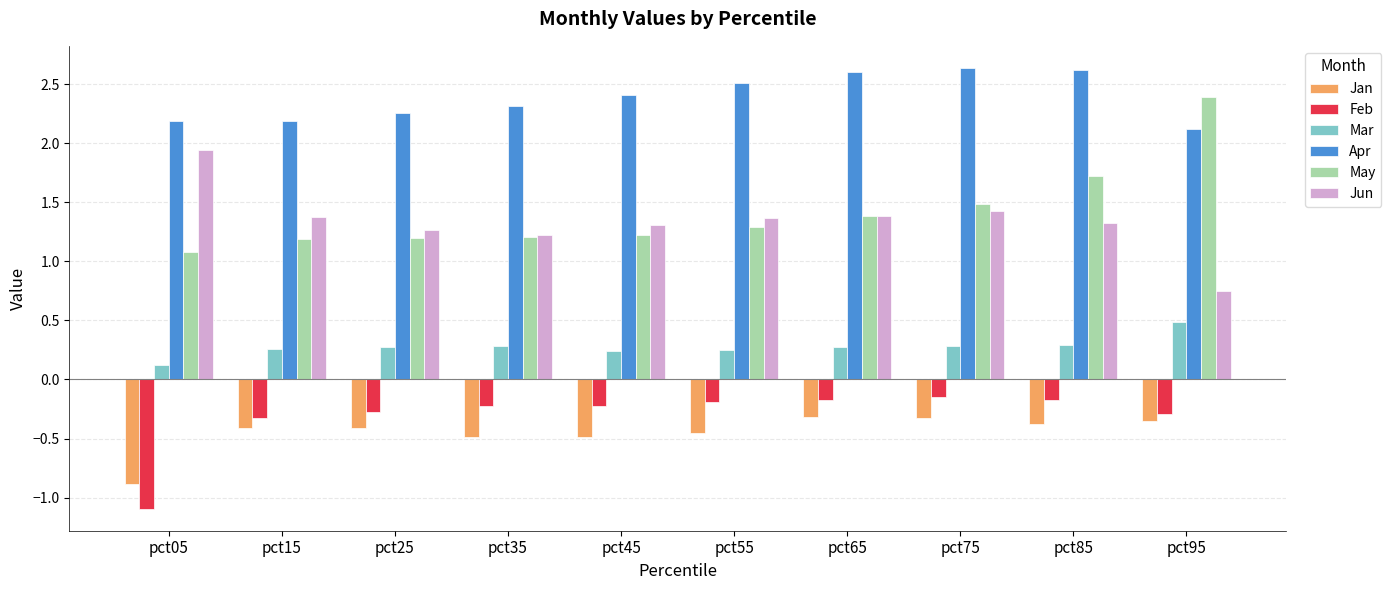

What is the value of the May bar at the 6th from the left?

1.3